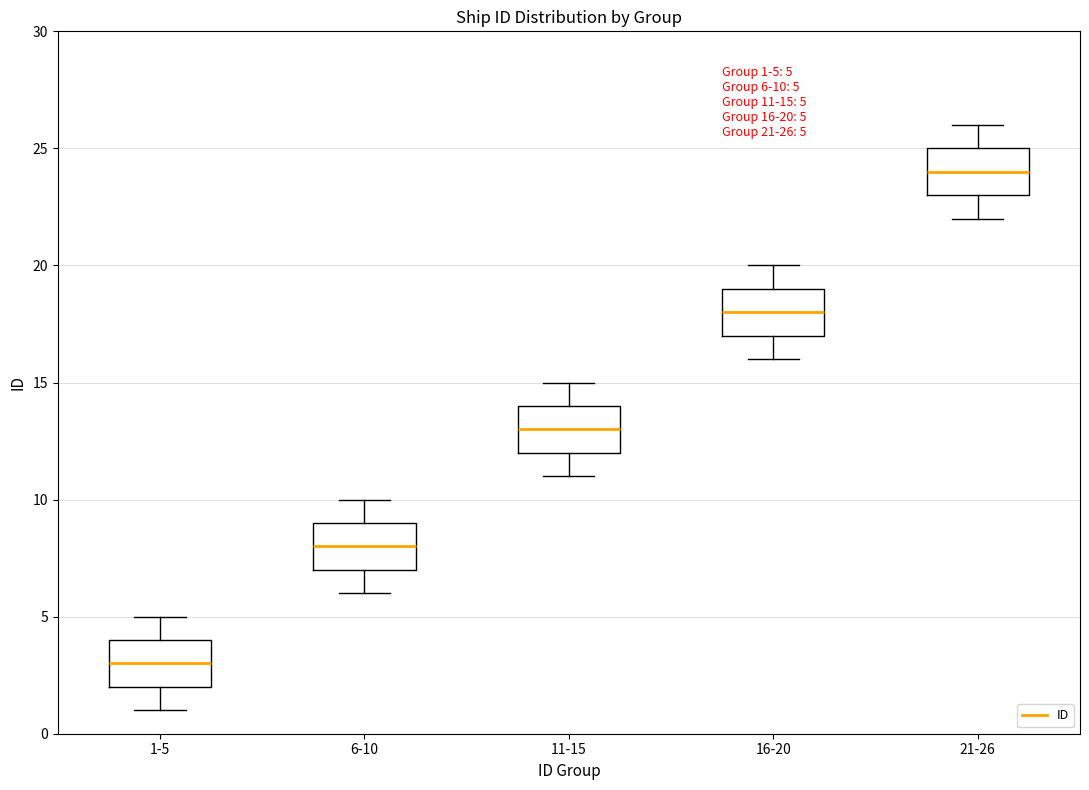

Which box's median line is the lowest?

1-5